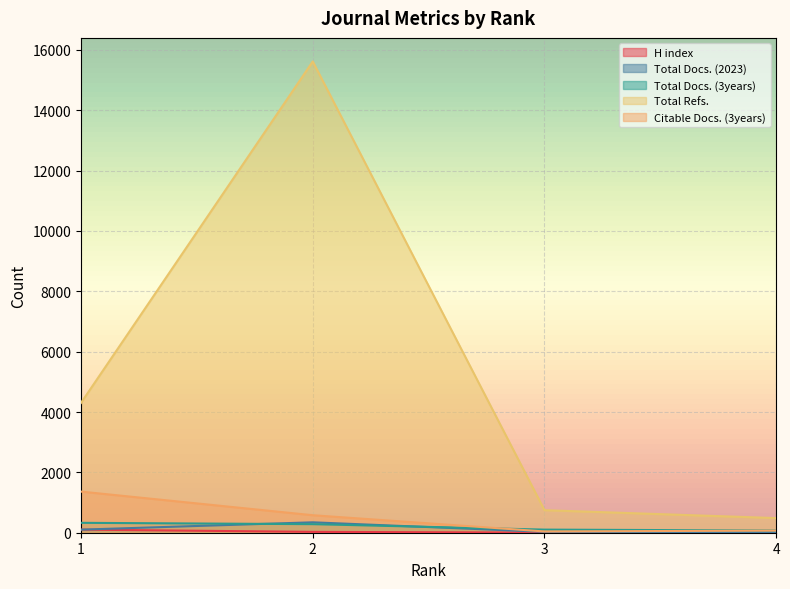

What is the sum of all H index values?

145